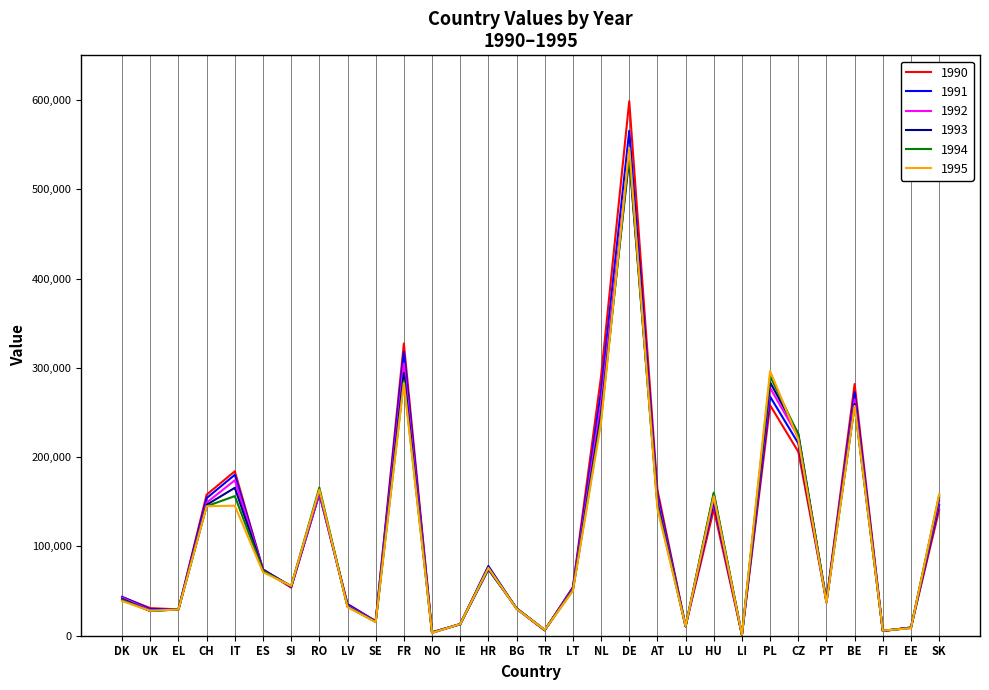

What are all the series names shown in the legend?

1990, 1991, 1992, 1993, 1994, 1995